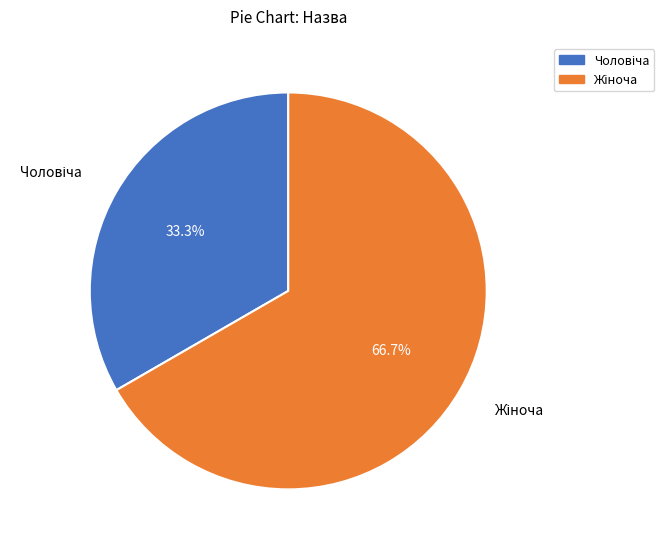

Does any single category account for the majority?

Yes